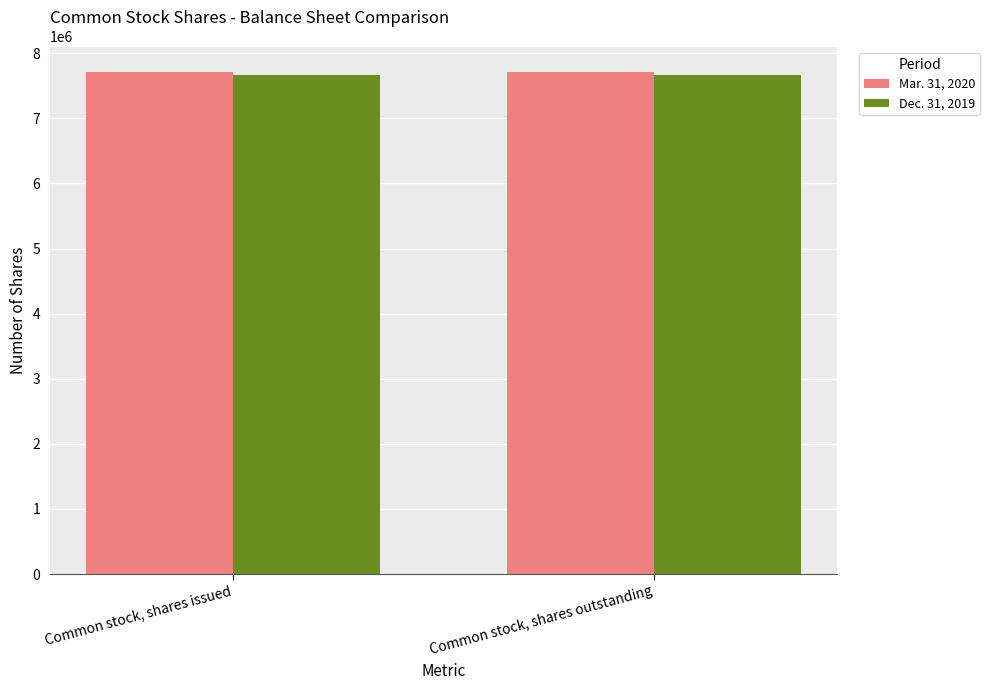

Is it true that Mar. 31, 2020 equals 7717582 at Common stock, shares issued?

True